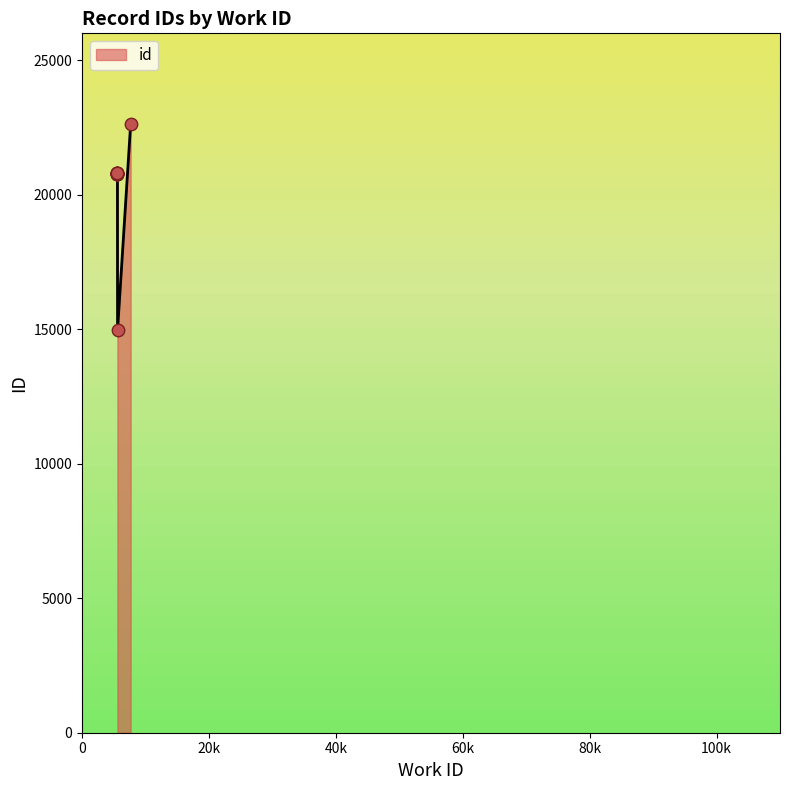

What is the change in value from 5579 to 7660?

+1812